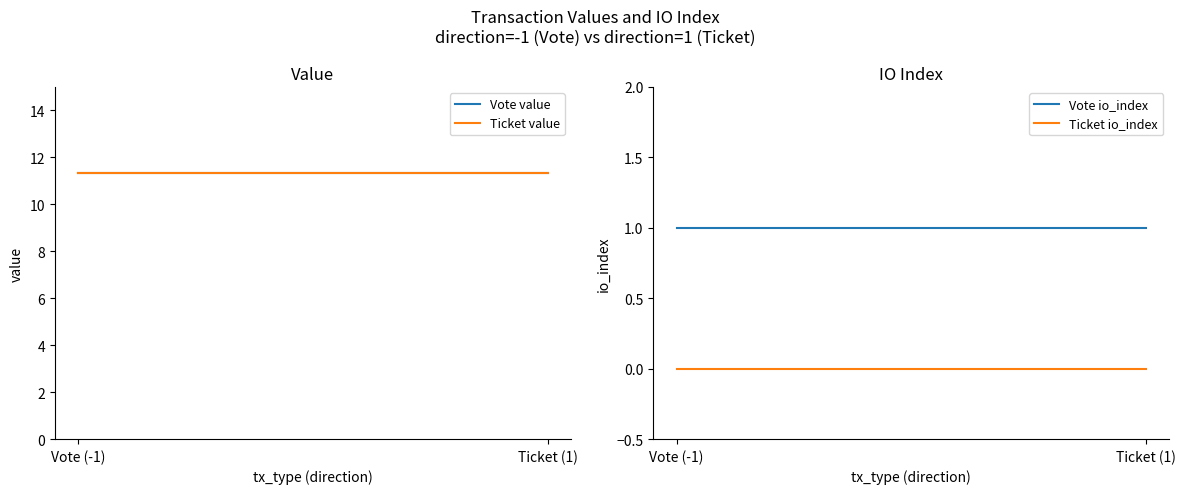

What is the value of the Vote value point at the 1st from the left?

11.3